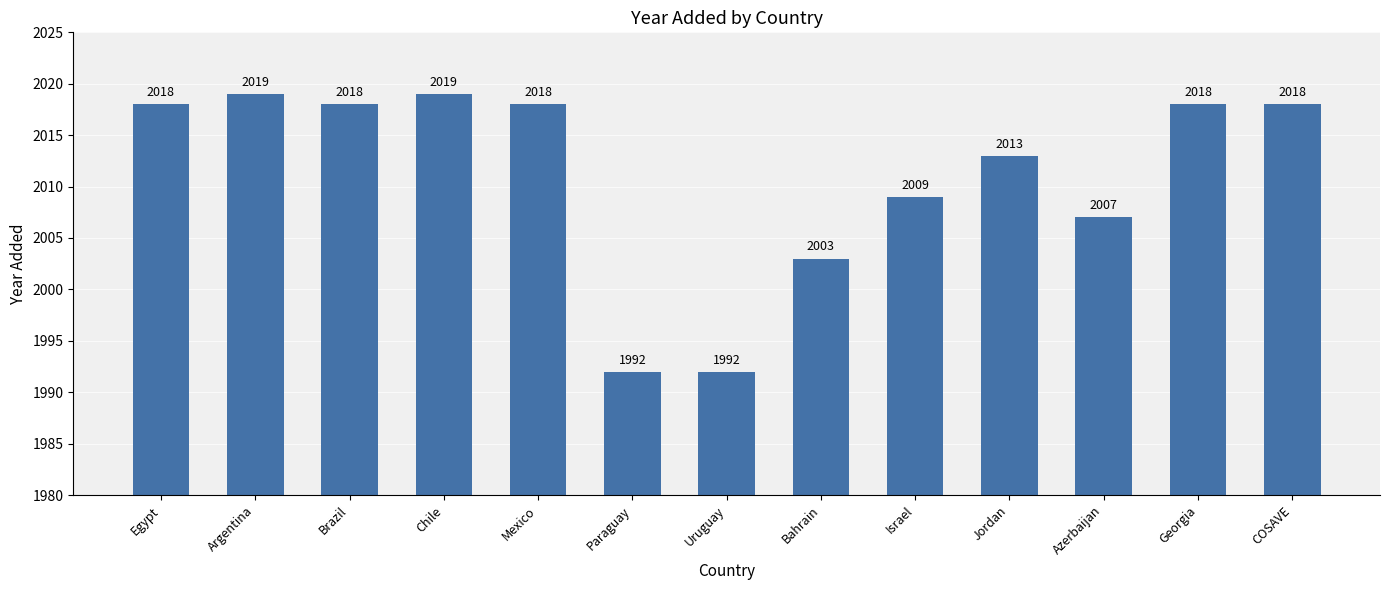

Reading right to left, what are all the values shown in this chart?

COSAVE=2018	Georgia=2018	Azerbaijan=2007	Jordan=2013	Israel=2009	Bahrain=2003	Uruguay=1992	Paraguay=1992	Mexico=2018	Chile=2019	Brazil=2018	Argentina=2019	Egypt=2018